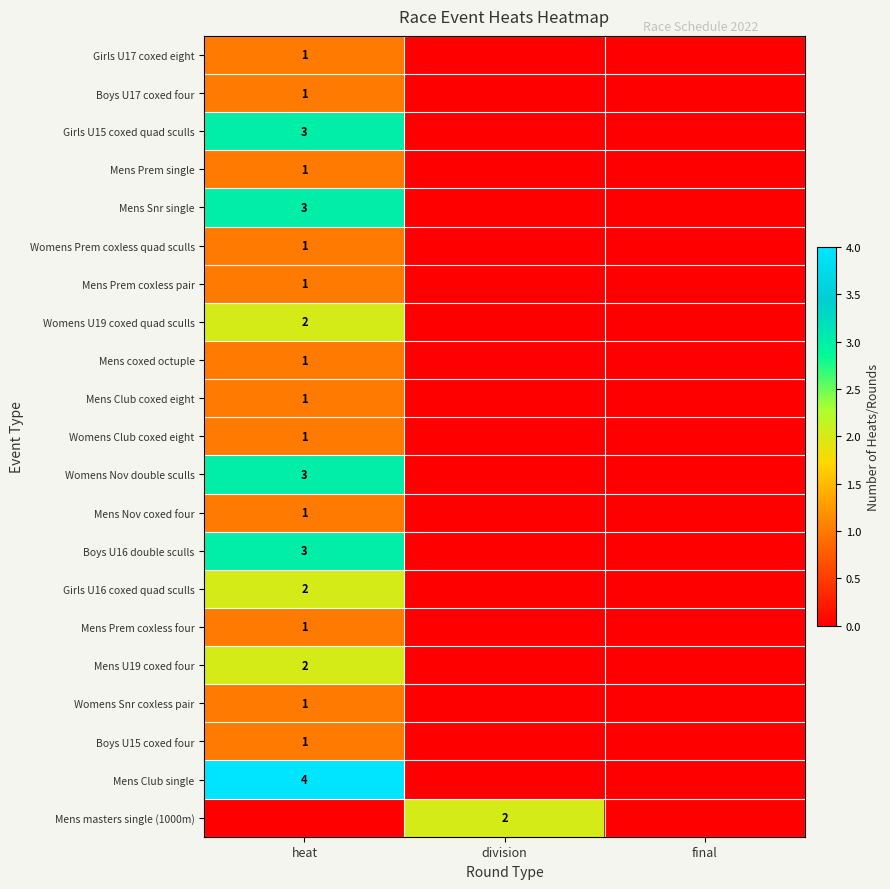

Is it true that Womens Club coxed eight equals 2 at heat?

False